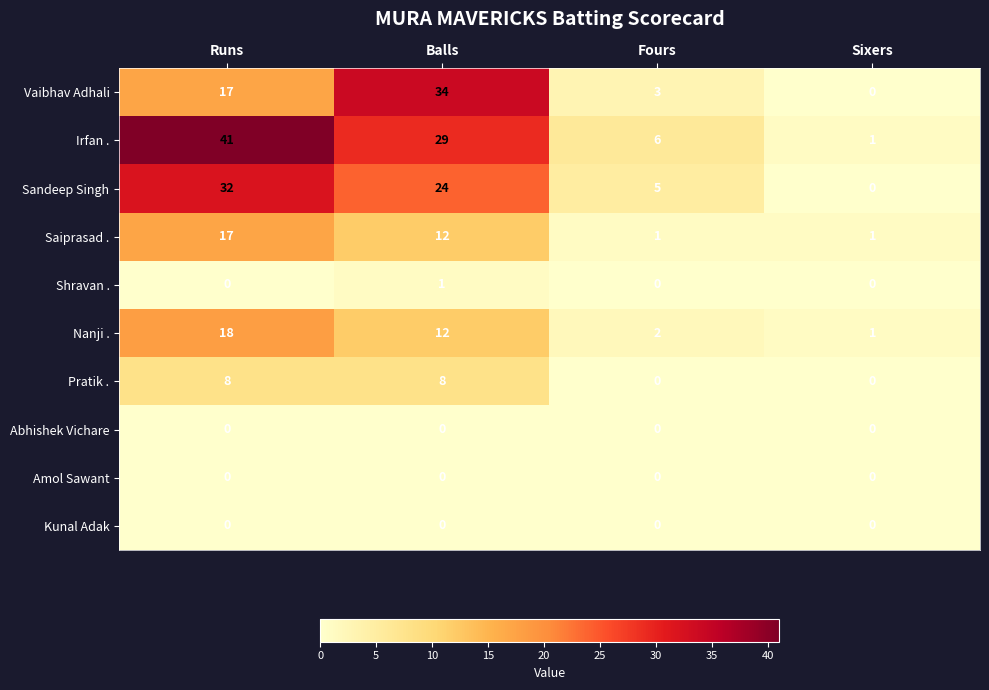

At how many categories does at least one series exceed 14?

2